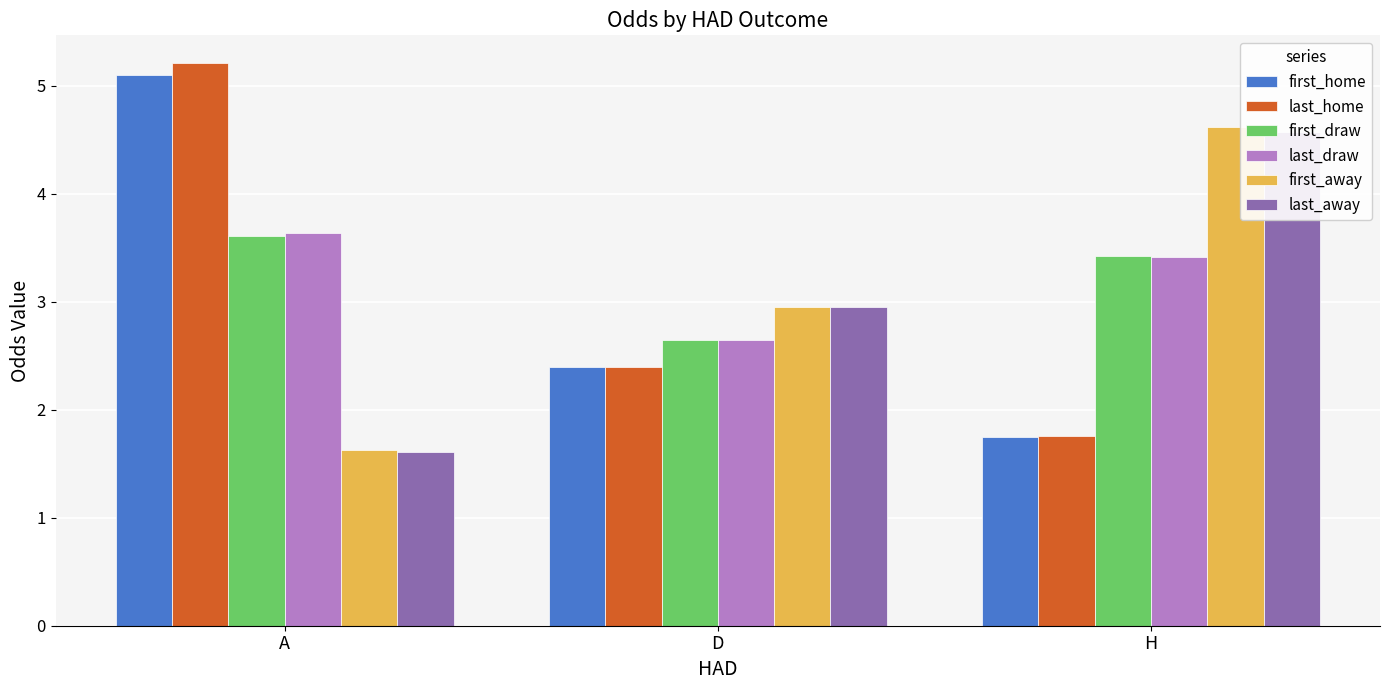

Reading right to left, transcribe all the data shown in this chart.

first_home: 1.8	2.4	5.1
last_home: 1.8	2.4	5.2
first_draw: 3.4	2.6	3.6
last_draw: 3.4	2.6	3.6
first_away: 4.6	3.0	1.6
last_away: 4.6	3.0	1.6